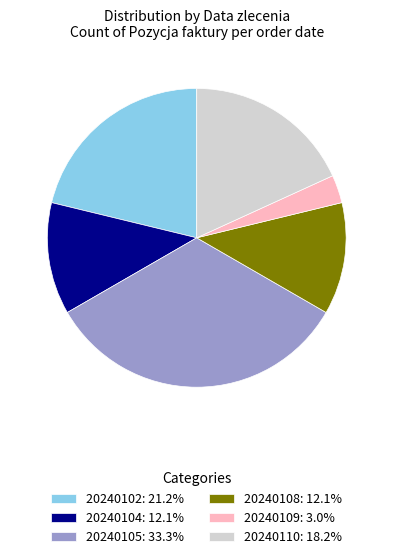

What is the ratio of the value at 20240102: 21.2% to the value at 20240109: 3.0%?

7.0